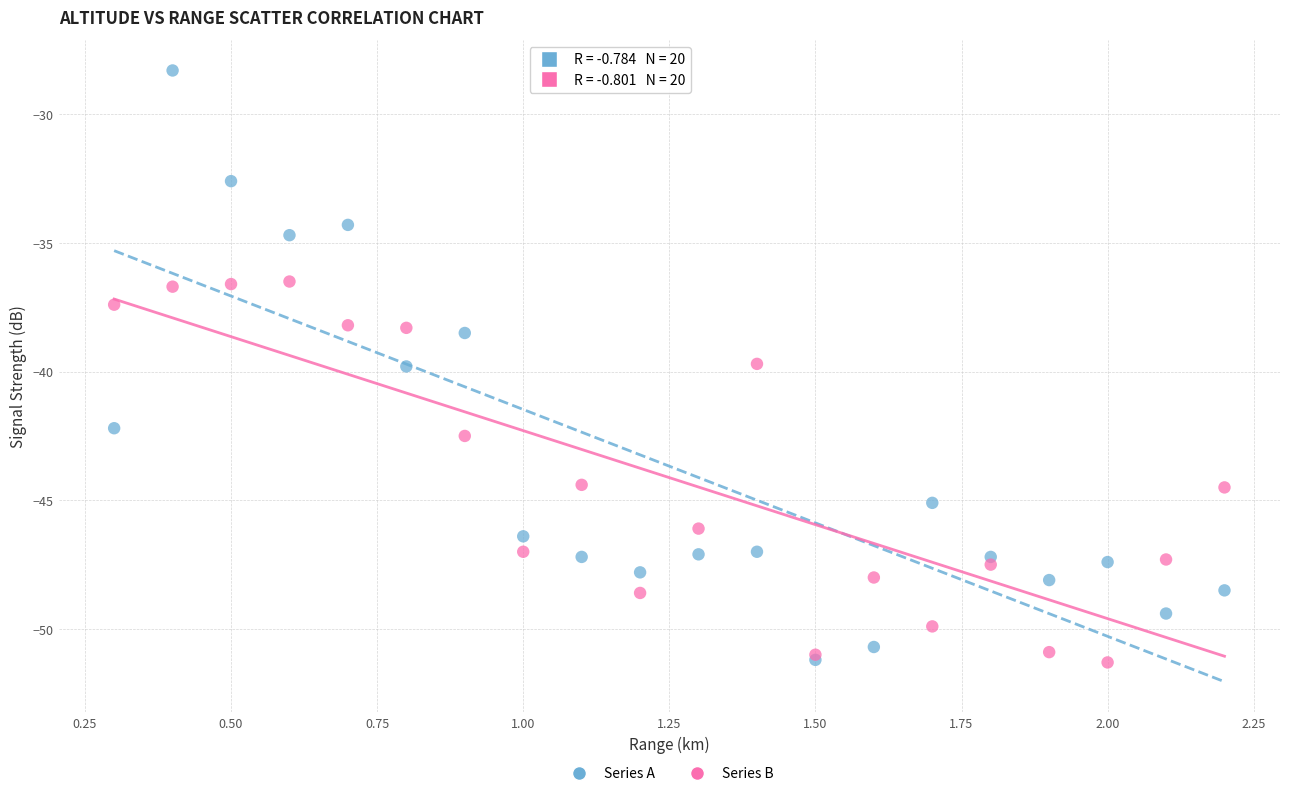

Which series reaches the maximum Y coordinate?

Series A